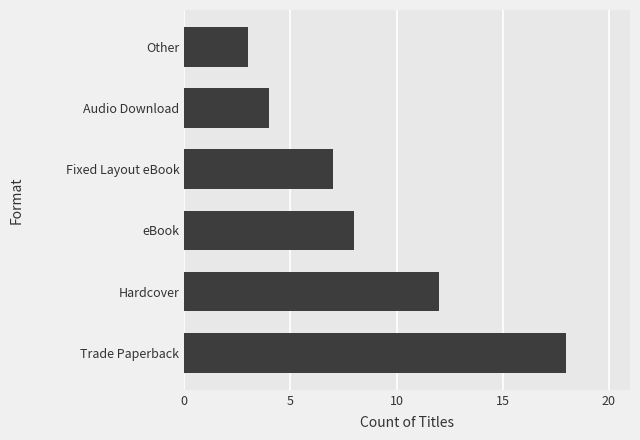

How many values are below 8?

3